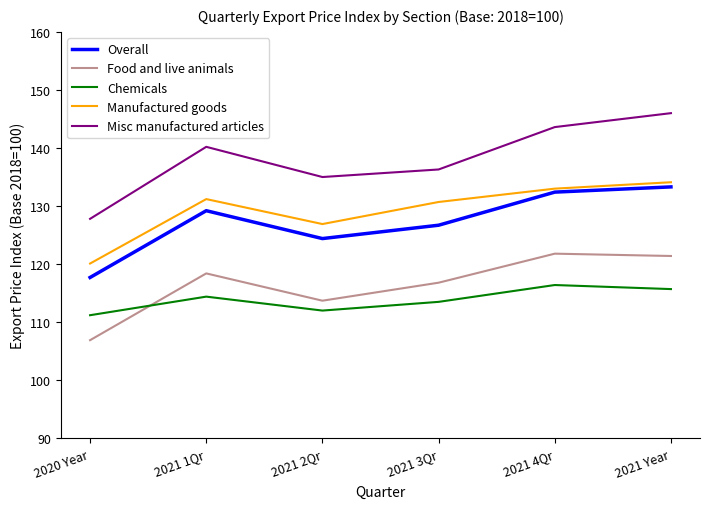

What is the smallest value displayed?

106.9